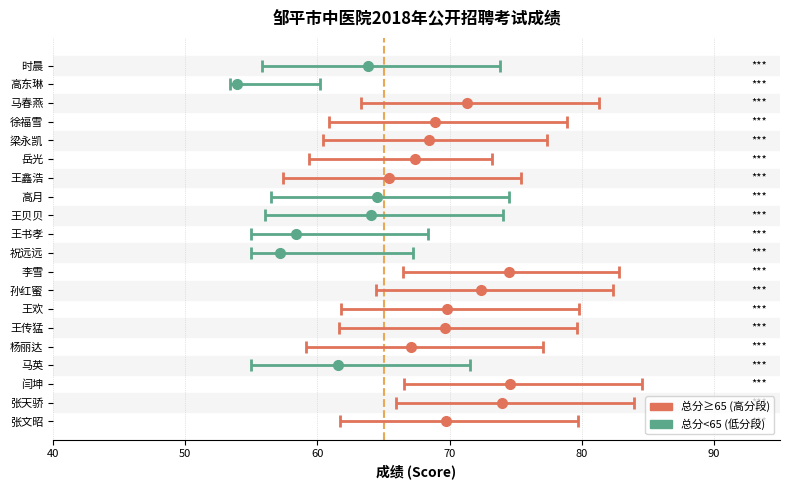

What is the label of the 13th bar from the right?

高月